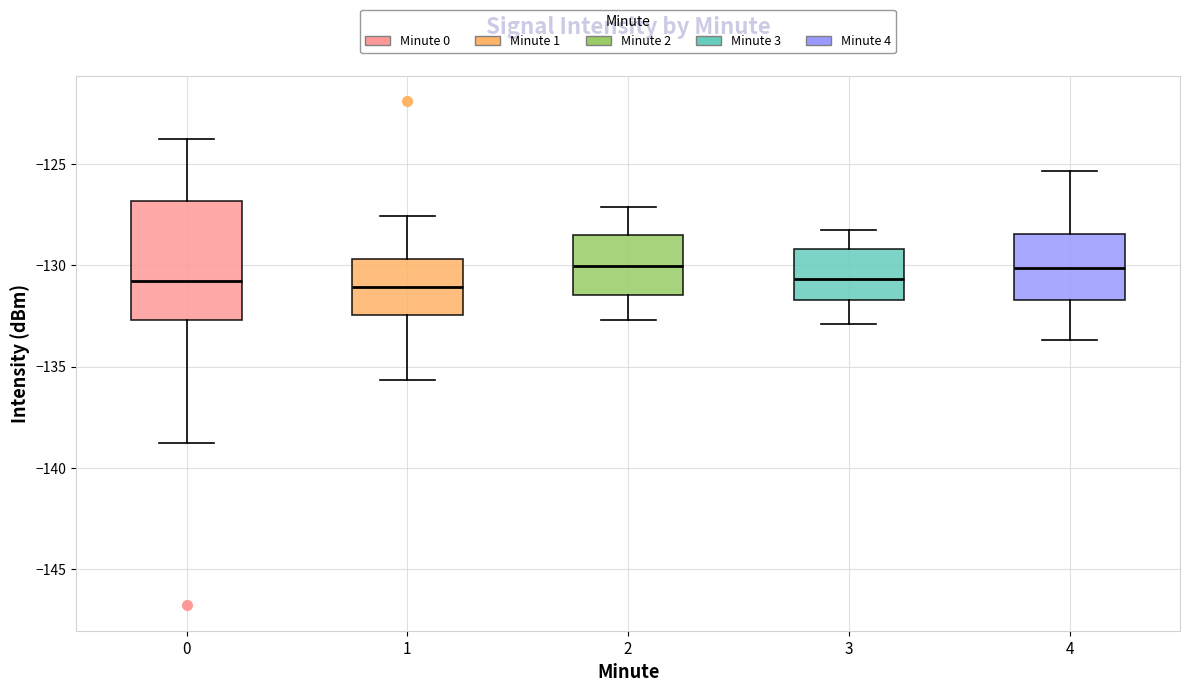

Which box is the tallest, from its lower edge to its upper edge?

0